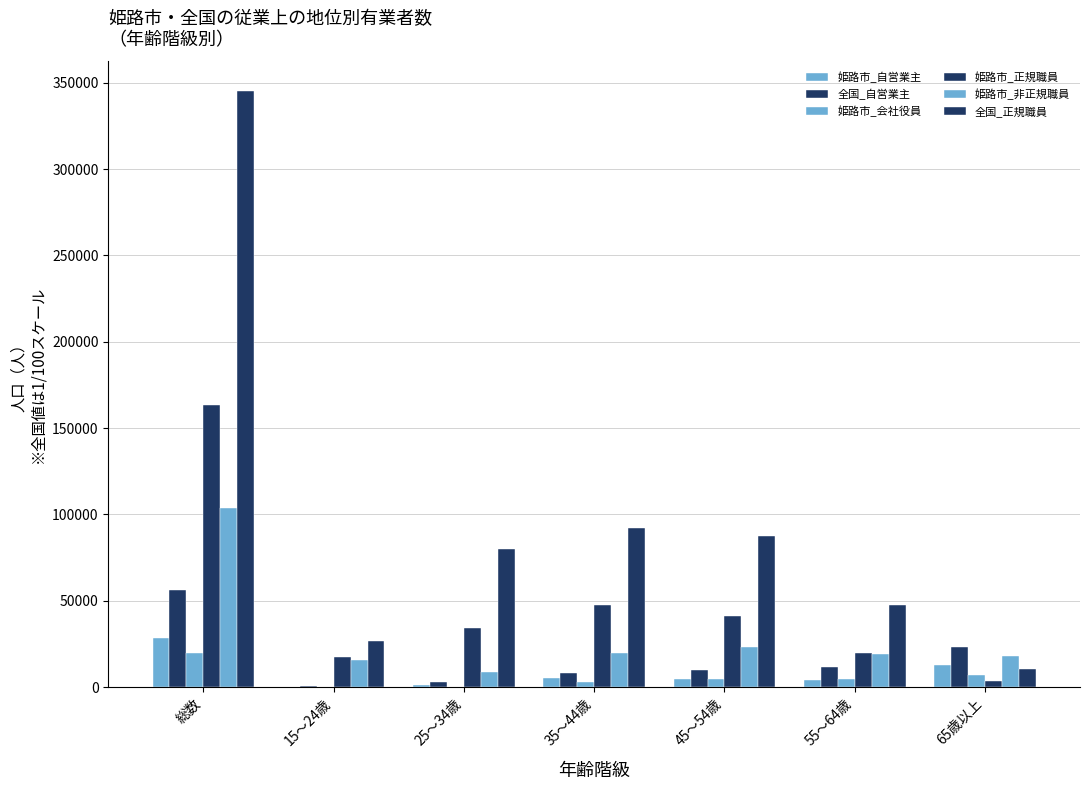

Are the bars horizontal?

No